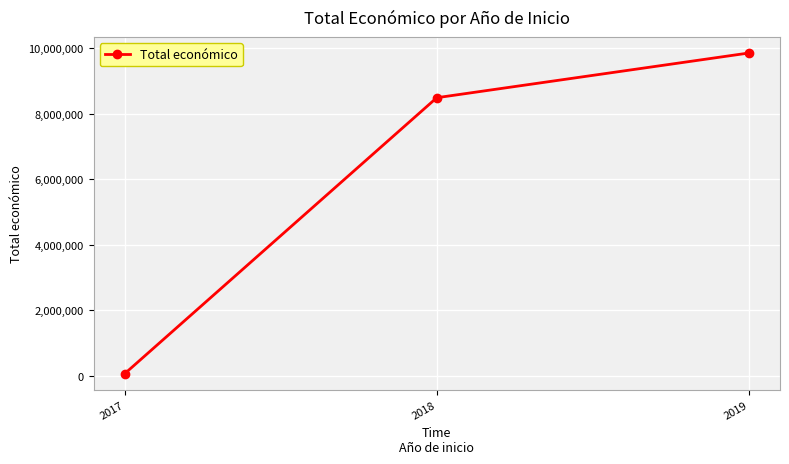

How many data points are less than 8484999?

1